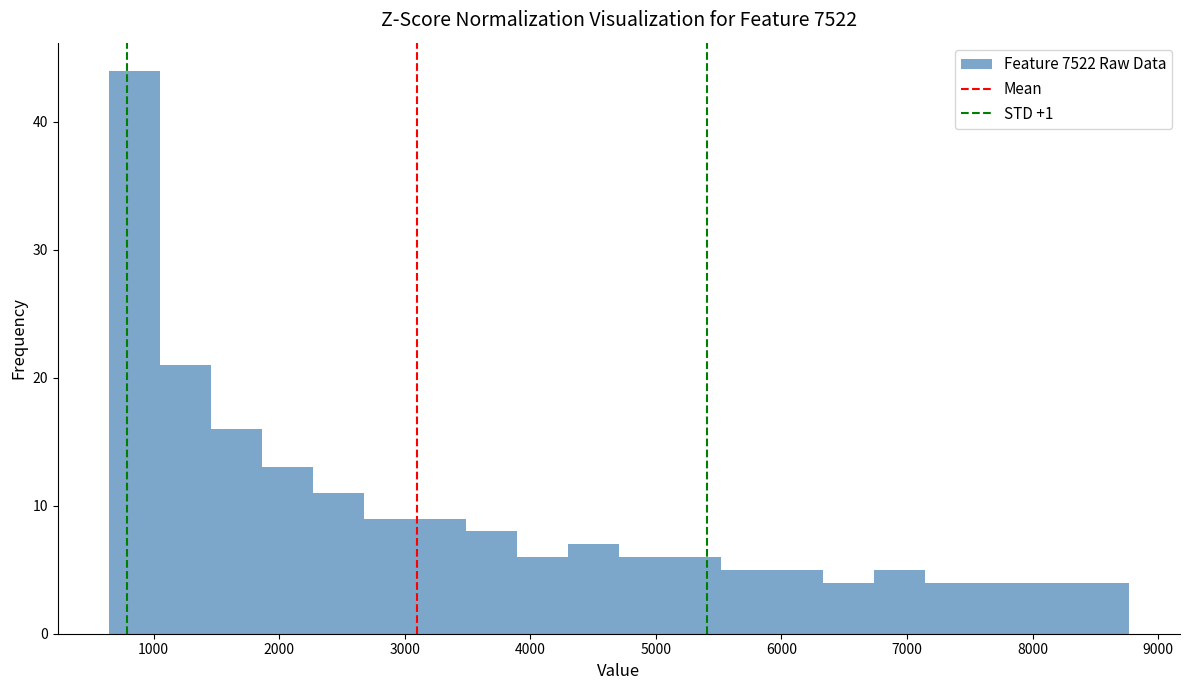

Reading left to right, list every bar in this chart as the range it spans on the x-axis followed by its height. Neither the bar edges nor the heights are printed on the chart, so give them approximately, as read against the axes.

600 to 1000: 44
1000 to 1500: 21
1500 to 1900: 16
1900 to 2300: 13
2300 to 2700: 11
2700 to 3100: 9
3100 to 3500: 9
3500 to 3900: 8
3900 to 4300: 6
4300 to 4700: 7
4700 to 5100: 6
5100 to 5500: 6
5500 to 5900: 5
5900 to 6300: 5
6300 to 6700: 4
6700 to 7100: 5
7100 to 7500: 4
7500 to 8000: 4
8000 to 8400: 4
8400 to 8800: 4